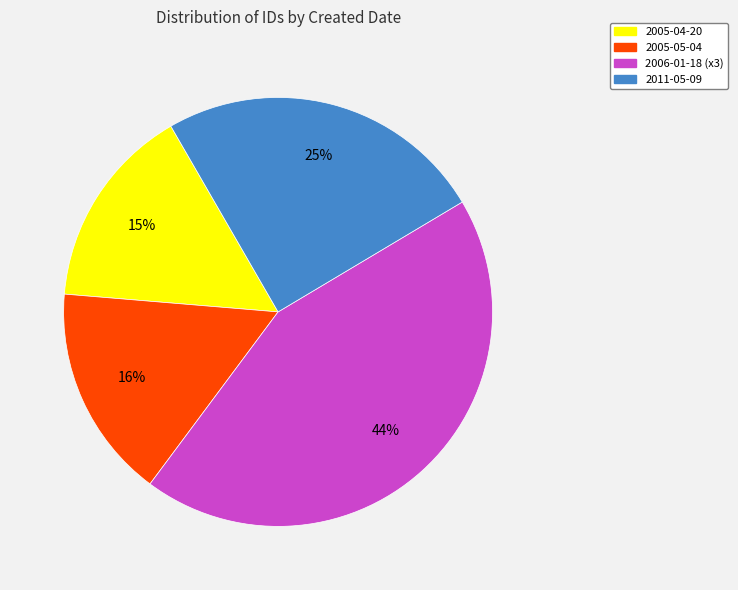

To the nearest percent, what is the average slice percentage?

25%